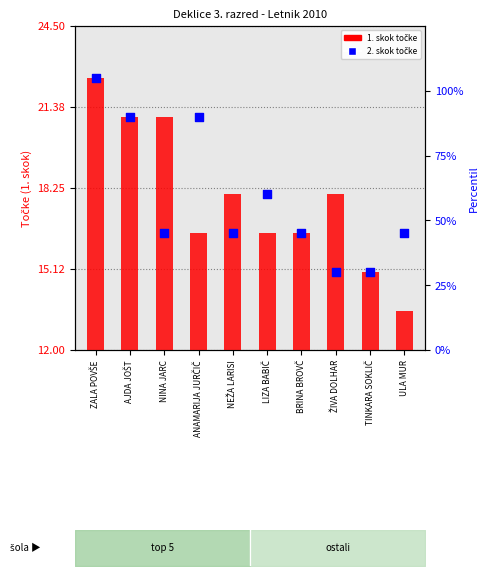

Which series contains the lowest Y value?

1. skok točke